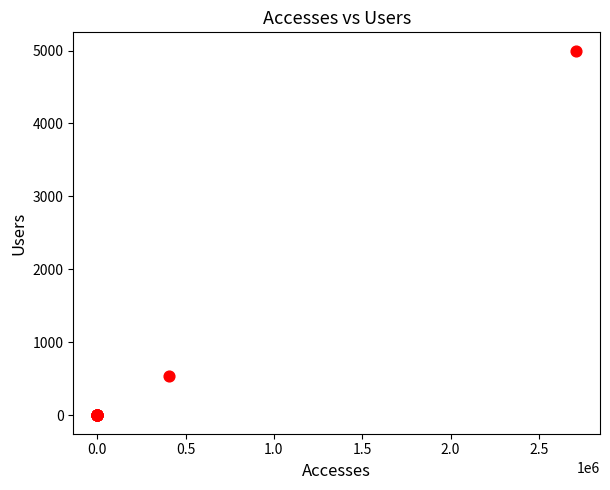

What Y value in the scatter plot is closest to 2499?

536